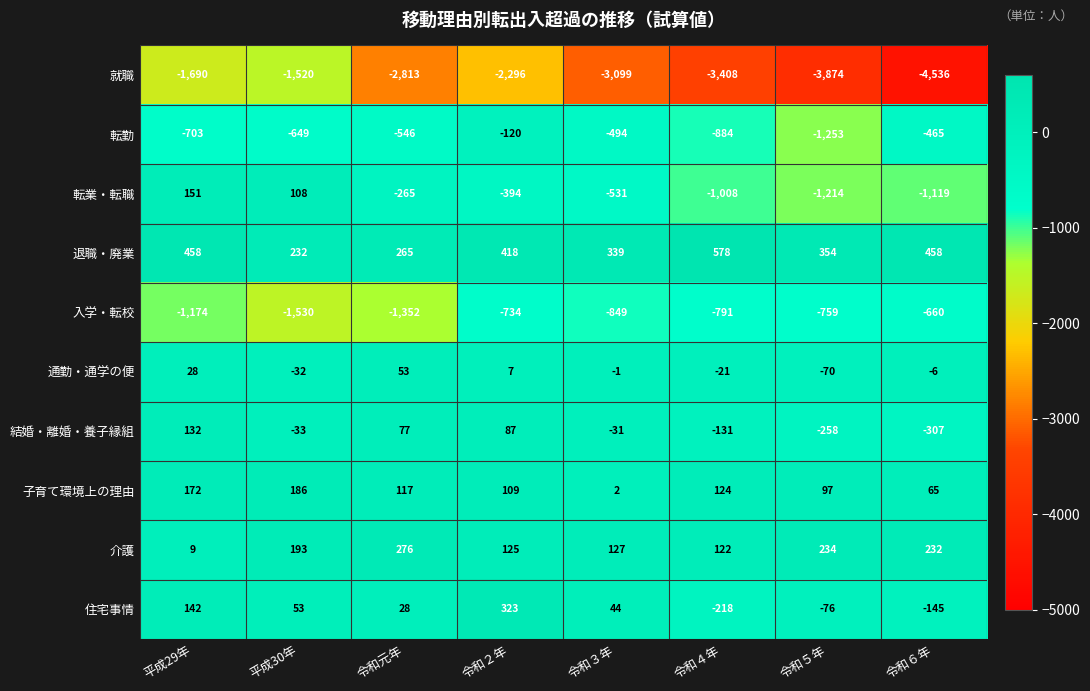

At which label does 住宅事情 first exceed 44?

平成29年